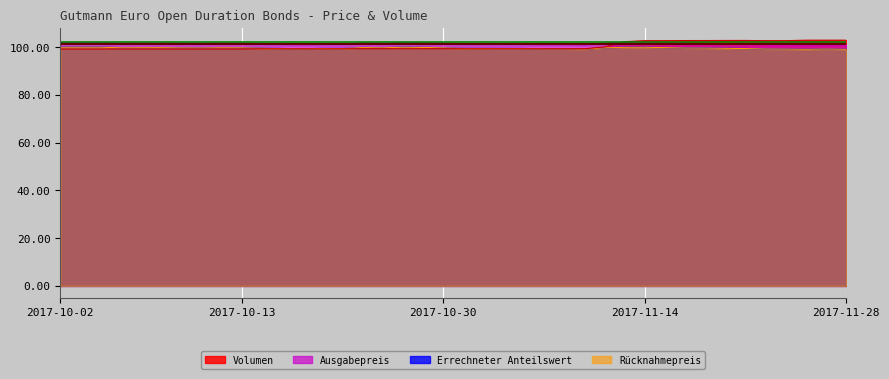

Reading right to left, what are all the values shown in this chart?

Volumen: 2017-11-28=103.0	2017-11-27=103.0	2017-11-24=103.0	2017-11-23=102.8	2017-11-22=102.8	2017-11-21=102.8	2017-11-20=102.8	2017-11-17=102.8	2017-11-16=102.8	2017-11-15=102.7	2017-11-14=102.8	2017-11-13=102.3	2017-11-10=100.1	2017-11-09=99.4	2017-11-08=99.4	2017-11-07=99.4	2017-11-06=99.4	2017-11-03=99.4	2017-11-02=99.4	2017-10-31=99.4	2017-10-30=99.4	2017-10-27=99.4	2017-10-25=99.4	2017-10-24=99.4	2017-10-23=99.4	2017-10-20=99.4	2017-10-19=99.3	2017-10-18=99.3	2017-10-17=99.3	2017-10-16=99.3	2017-10-13=99.2	2017-10-12=99.2	2017-10-11=99.2	2017-10-10=99.2	2017-10-09=99.2	2017-10-06=99.2	2017-10-05=99.2	2017-10-04=99.2	2017-10-03=99.2	2017-10-02=99.2
Errechneter Anteilswert: 2017-11-28=99.1	2017-11-27=99.3	2017-11-24=99.1	2017-11-23=99.2	2017-11-22=99.3	2017-11-21=99.4	2017-11-20=99.5	2017-11-17=99.7	2017-11-16=99.7	2017-11-15=99.8	2017-11-14=100.0	2017-11-13=100.0	2017-11-10=99.8	2017-11-09=99.2	2017-11-08=99.3	2017-11-07=99.3	2017-11-06=99.4	2017-11-03=99.5	2017-11-02=99.5	2017-10-31=99.5	2017-10-30=99.8	2017-10-27=99.9	2017-10-25=100.0	2017-10-24=99.8	2017-10-23=99.9	2017-10-20=99.5	2017-10-19=99.5	2017-10-18=99.3	2017-10-17=99.4	2017-10-16=99.6	2017-10-13=99.8	2017-10-12=99.8	2017-10-11=99.7	2017-10-10=99.7	2017-10-09=99.8	2017-10-06=99.8	2017-10-05=99.8	2017-10-04=100.0	2017-10-03=100.0	2017-10-02=100.0
Ausgabepreis: 2017-11-28=101.1	2017-11-27=101.2	2017-11-24=101.1	2017-11-23=101.2	2017-11-22=101.3	2017-11-21=101.4	2017-11-20=101.5	2017-11-17=101.7	2017-11-16=101.7	2017-11-15=101.8	2017-11-14=102.0	2017-11-13=102.0	2017-11-10=101.8	2017-11-09=101.2	2017-11-08=101.3	2017-11-07=101.3	2017-11-06=101.4	2017-11-03=101.5	2017-11-02=101.5	2017-10-31=101.5	2017-10-30=101.8	2017-10-27=101.9	2017-10-25=102.0	2017-10-24=101.8	2017-10-23=101.9	2017-10-20=101.4	2017-10-19=101.5	2017-10-18=101.3	2017-10-17=101.4	2017-10-16=101.6	2017-10-13=101.8	2017-10-12=101.8	2017-10-11=101.7	2017-10-10=101.7	2017-10-09=101.8	2017-10-06=101.8	2017-10-05=101.8	2017-10-04=102.0	2017-10-03=102.0	2017-10-02=102.0
Rücknahmepreis: 2017-11-28=99.1	2017-11-27=99.3	2017-11-24=99.1	2017-11-23=99.2	2017-11-22=99.3	2017-11-21=99.4	2017-11-20=99.5	2017-11-17=99.7	2017-11-16=99.7	2017-11-15=99.8	2017-11-14=100.0	2017-11-13=100.0	2017-11-10=99.8	2017-11-09=99.2	2017-11-08=99.3	2017-11-07=99.3	2017-11-06=99.4	2017-11-03=99.5	2017-11-02=99.5	2017-10-31=99.5	2017-10-30=99.8	2017-10-27=99.9	2017-10-25=100.0	2017-10-24=99.8	2017-10-23=99.9	2017-10-20=99.5	2017-10-19=99.5	2017-10-18=99.3	2017-10-17=99.4	2017-10-16=99.6	2017-10-13=99.8	2017-10-12=99.8	2017-10-11=99.7	2017-10-10=99.7	2017-10-09=99.8	2017-10-06=99.8	2017-10-05=99.8	2017-10-04=100.0	2017-10-03=100.0	2017-10-02=100.0